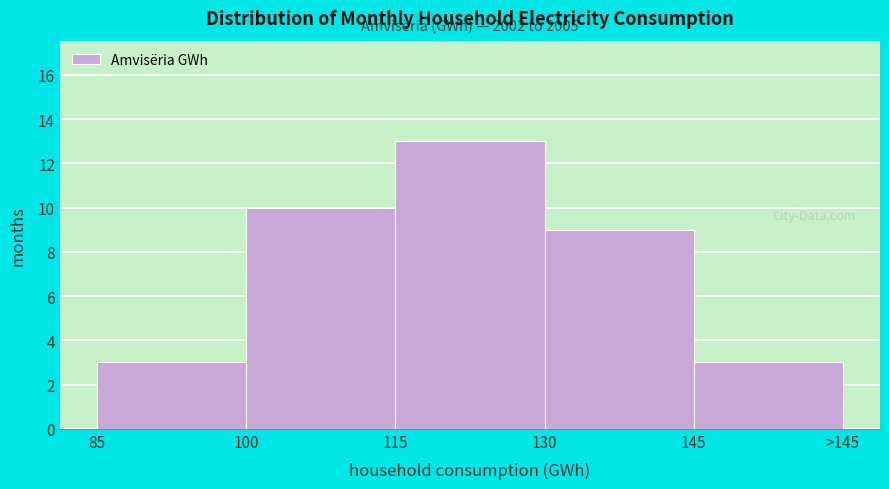

Reading left to right, list all the values displayed in this chart.

3	10	13	9	3